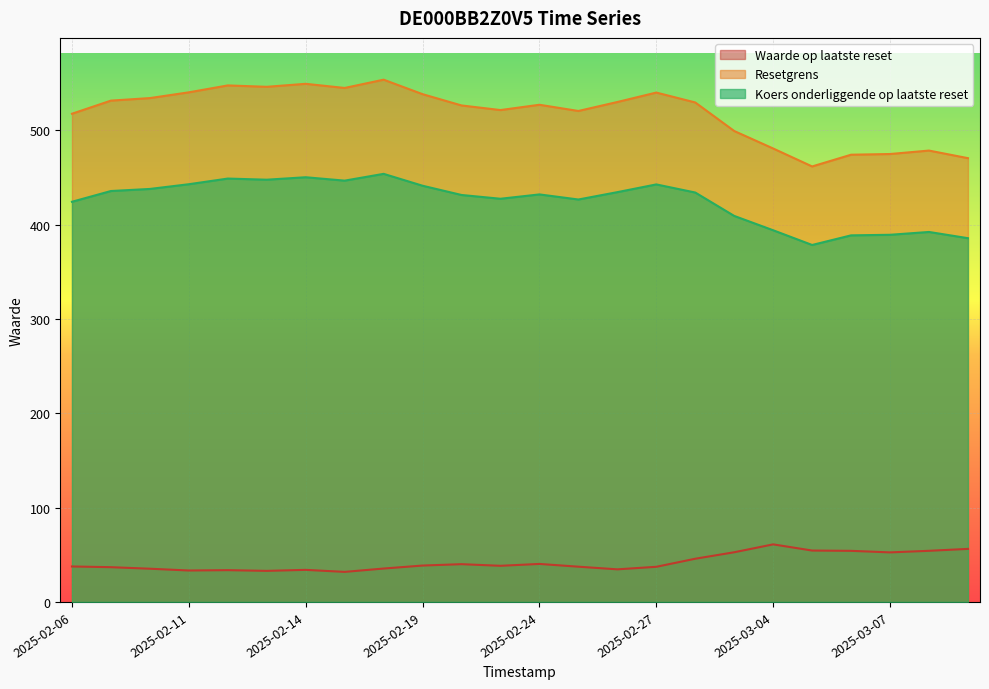

Where is the first local minimum for Koers onderliggende op laatste reset?

2025-02-13